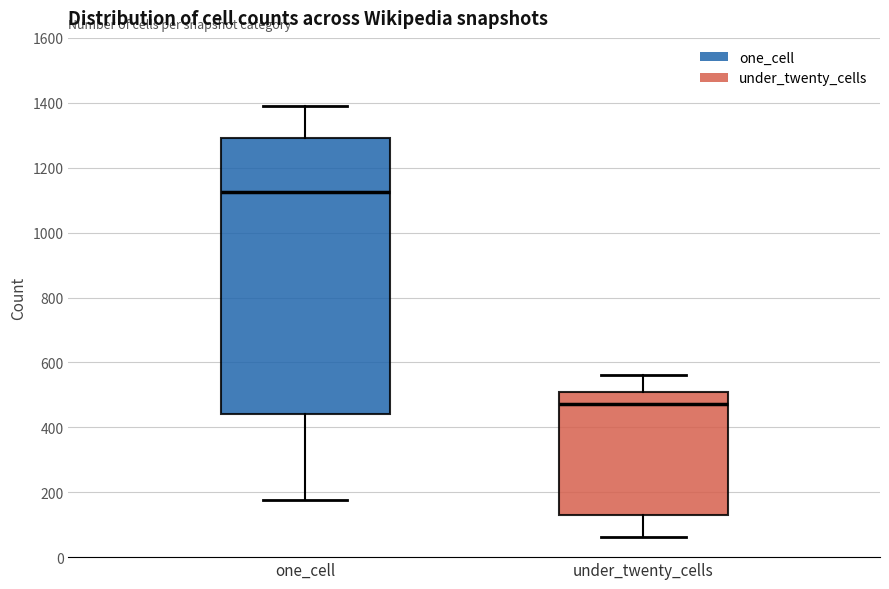

Reading left to right, transcribe this box plot: for each box, give where its median line is, the range the box spans, and where its two whiskers end, as read against the y-axis. The values are not printed on the chart, so give them approximately, as read against the axis.

one_cell: median 1120, box 440 to 1300, whiskers 180 to 1400
under_twenty_cells: median 480, box 120 to 520, whiskers 60 to 560